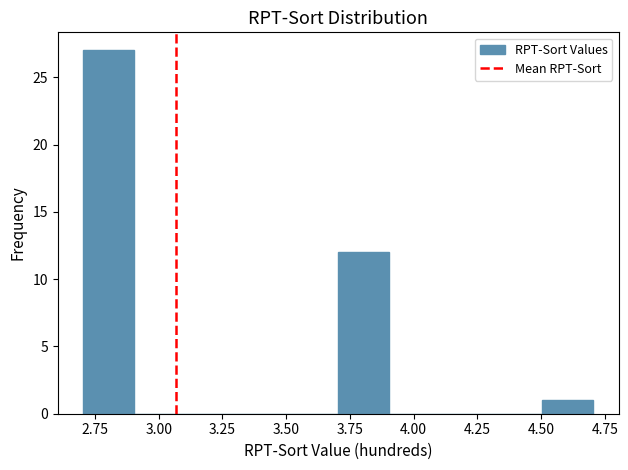

Reading left to right, list every bar in this chart as the range it spans on the x-axis followed by its height. Neither the bar edges nor the heights are printed on the chart, so give them approximately, as read against the axes.

2.7 to 2.9: 27
2.9 to 3.1: 0
3.1 to 3.3: 0
3.3 to 3.5: 0
3.5 to 3.7: 0
3.7 to 3.9: 12
3.9 to 4.1: 0
4.1 to 4.3: 0
4.3 to 4.5: 0
4.5 to 4.7: 1